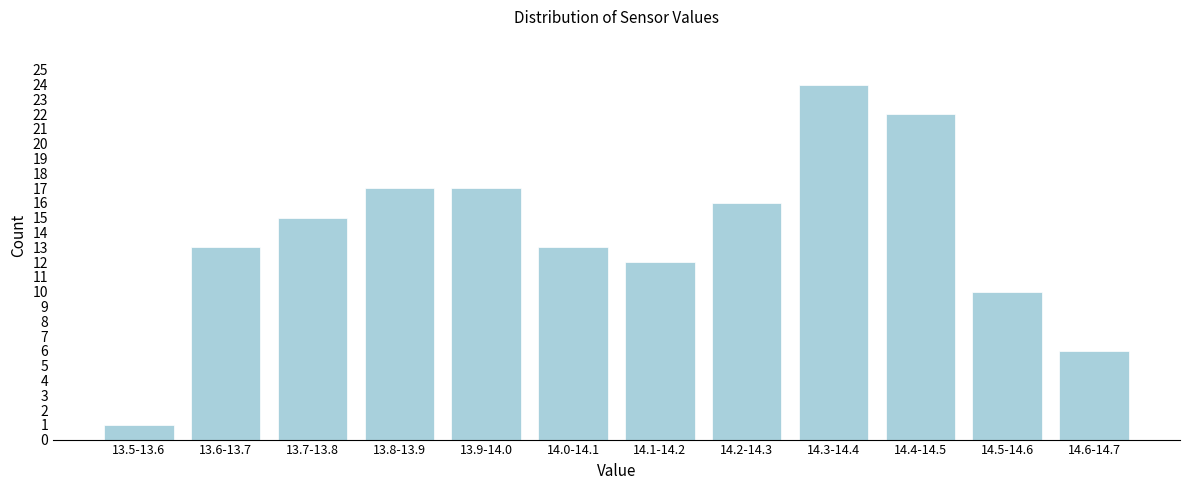

Reading left to right, extract all data points from this chart.

13.5-13.6=1	13.6-13.7=13	13.7-13.8=15	13.8-13.9=17	13.9-14.0=17	14.0-14.1=13	14.1-14.2=12	14.2-14.3=16	14.3-14.4=24	14.4-14.5=22	14.5-14.6=10	14.6-14.7=6